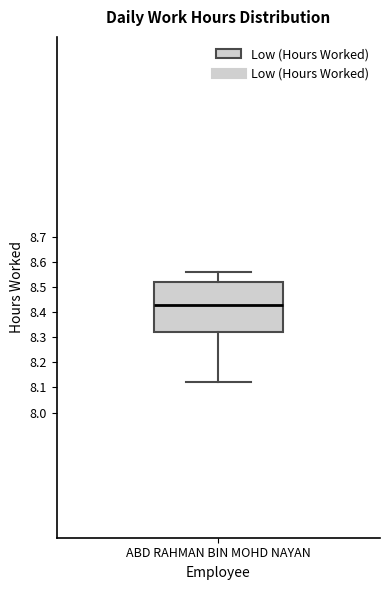

Transcribe this box plot: give where the median line is, the range the box spans, and where the two whiskers end, as read against the y-axis. The values are not printed on the chart, so give them approximately, as read against the axis.

median 8.43, box 8.32 to 8.52, whiskers 8.12 to 8.56